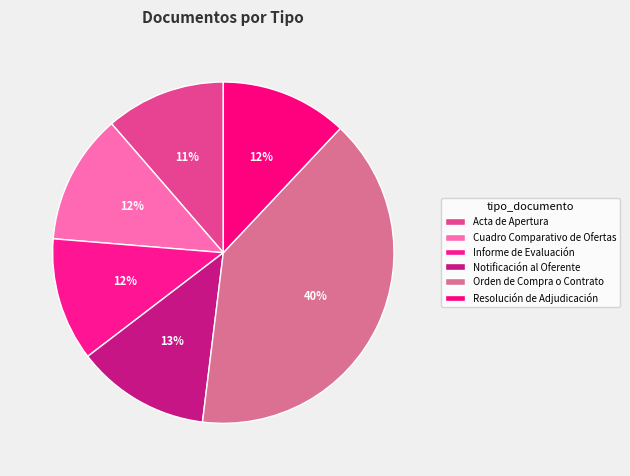

Rank the categories by value from lowest to highest.

Acta de Apertura, Informe de Evaluación, Resolución de Adjudicación, Cuadro Comparativo de Ofertas, Notificación al Oferente, Orden de Compra o Contrato